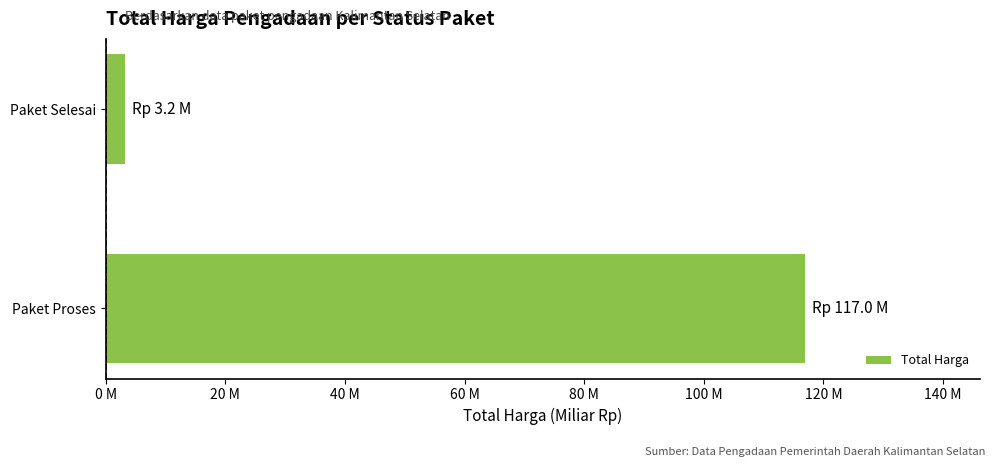

List the labels in order of value, largest first.

Paket Proses, Paket Selesai